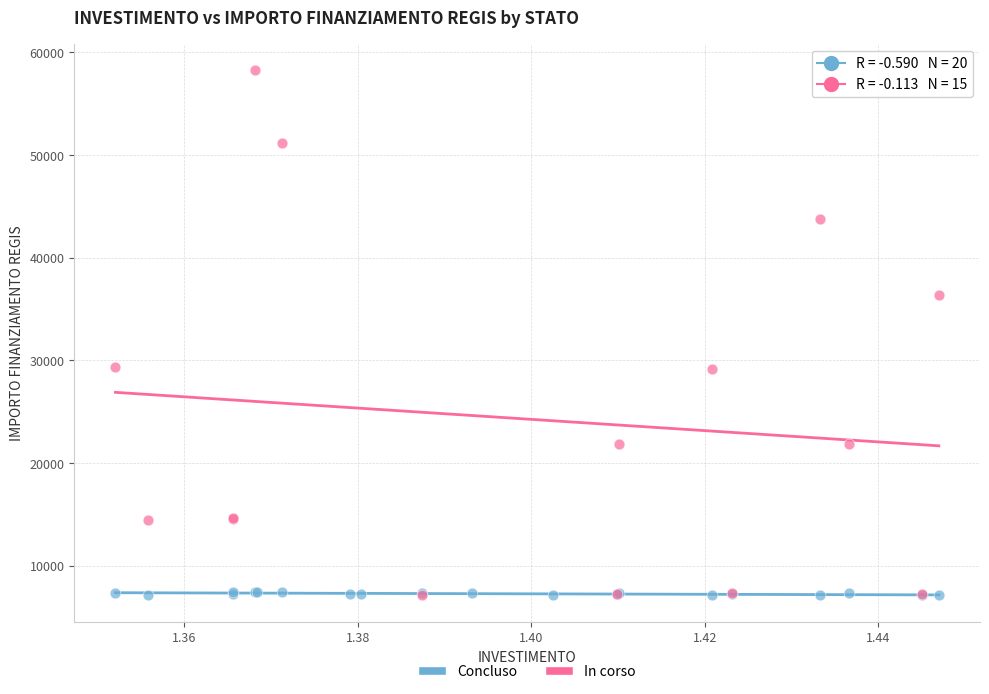

Which series has the widest spread of Y values?

In corso